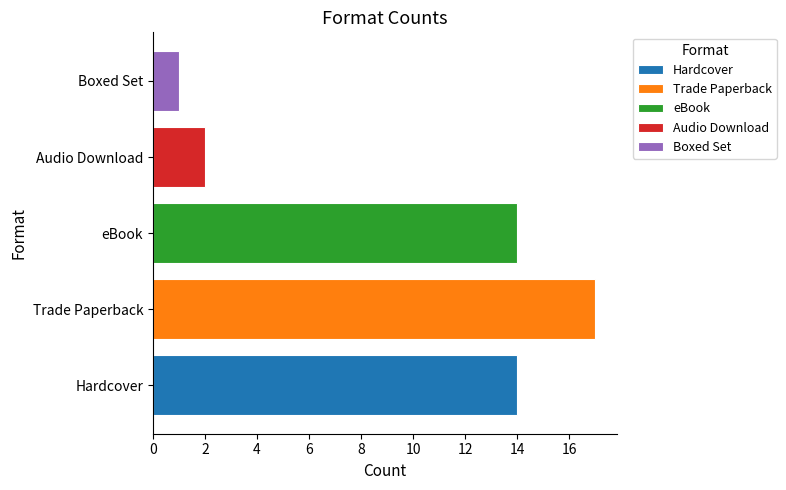

What value does the Hardcover series have at eBook?

14